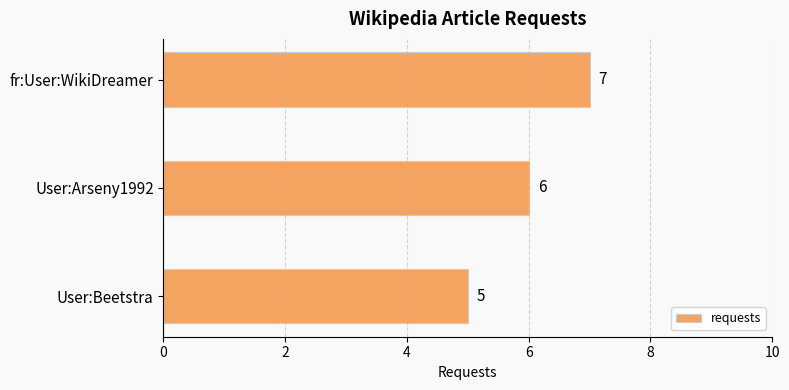

Is it true that the value at fr:User:WikiDreamer is 10?

False